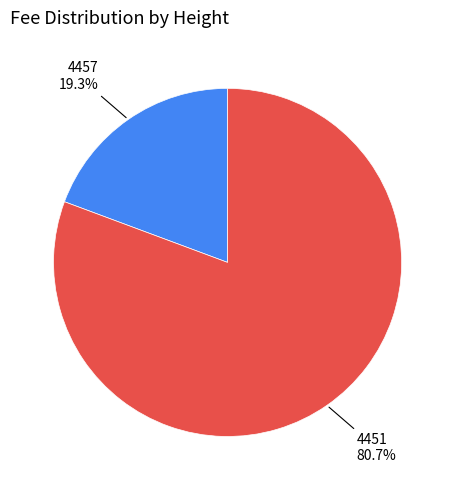

Is there a majority slice in this chart?

Yes